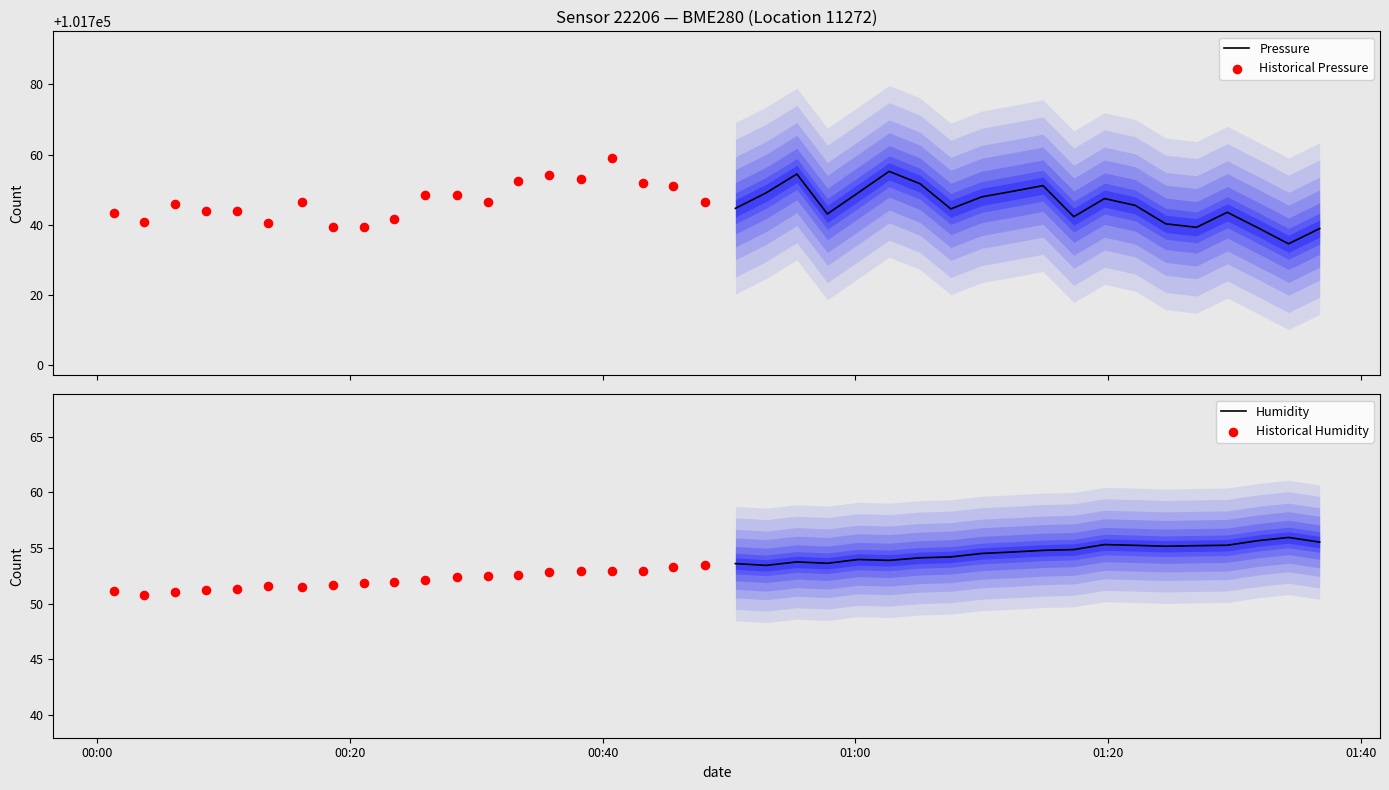

Which series has the largest total across all categories?

Historical Pressure